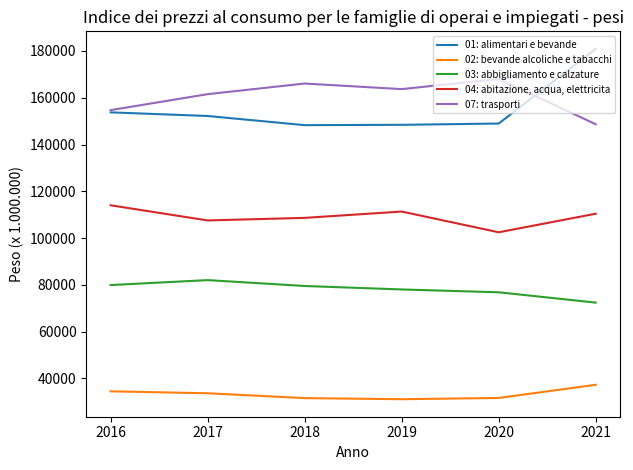

List the series in order of their peak value, lowest first.

02: bevande alcoliche e tabacchi, 03: abbigliamento e calzature, 04: abitazione, acqua, elettricita, 07: trasporti, 01: alimentari e bevande